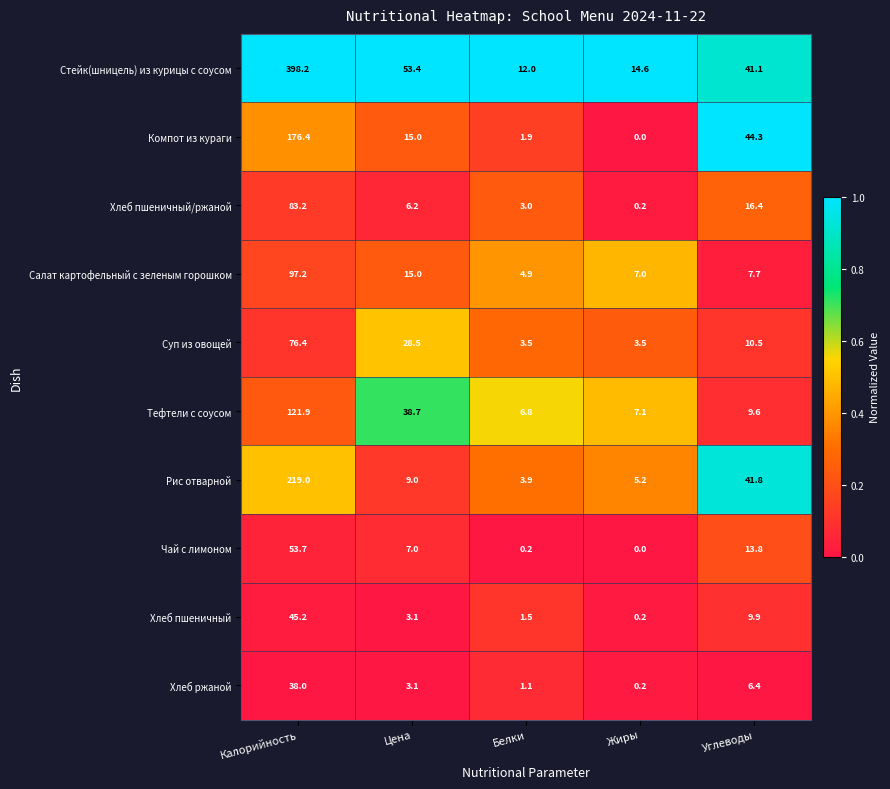

Is it true that Суп из овощей equals 16.9 at Цена?

False